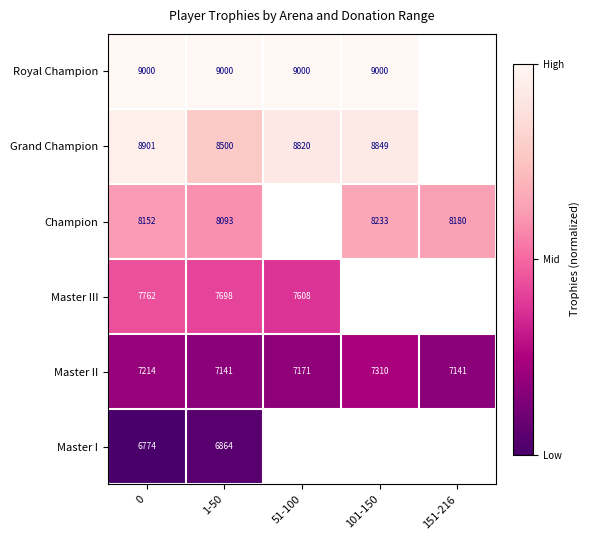

What is the total value across all series at 1-50?

47296